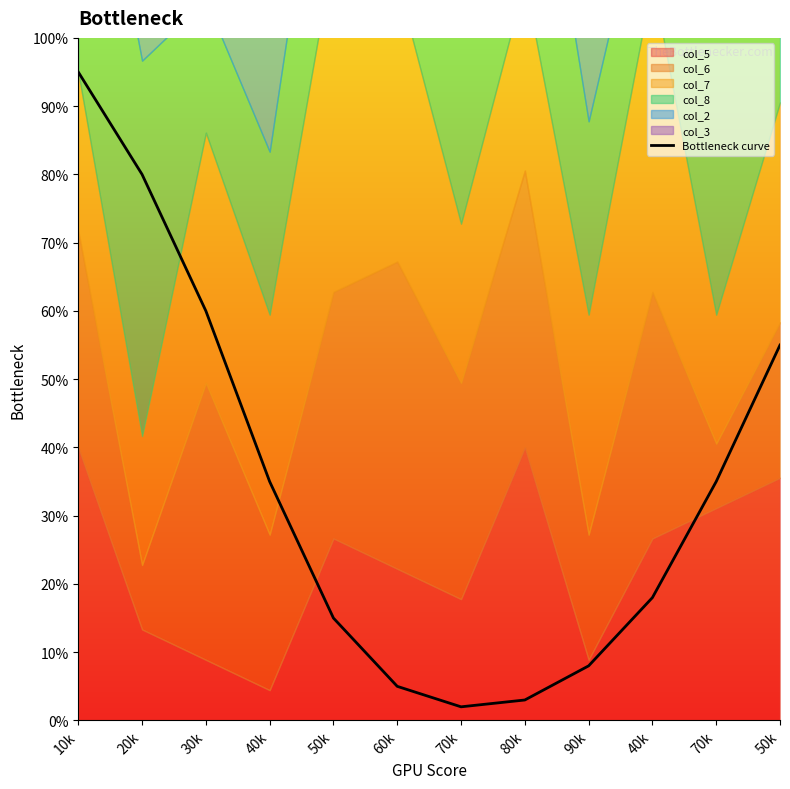

The chart shows a value of 1 at 70k. True or false?

False